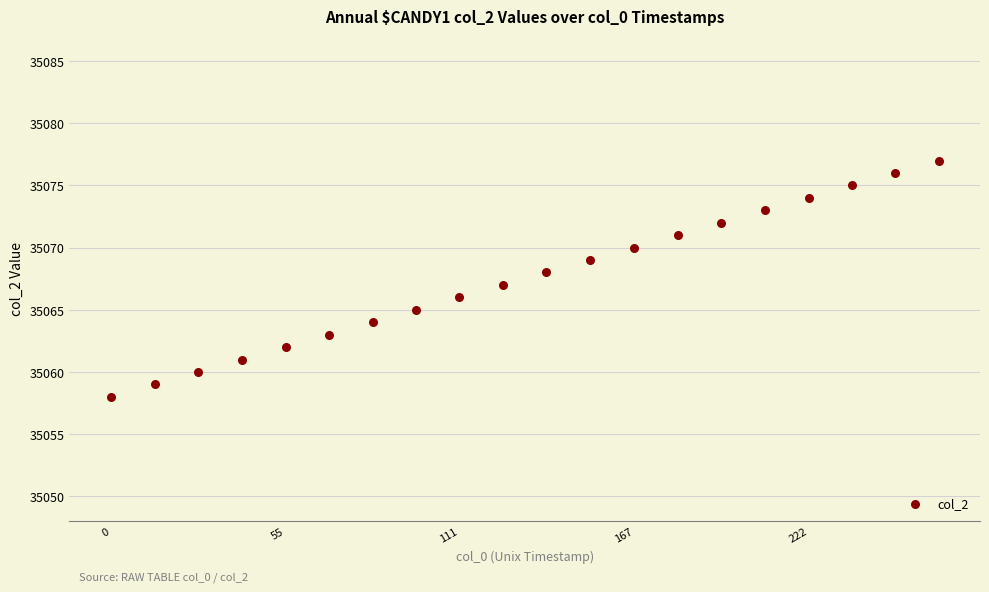

What is the range of Y values (max minus min)?

19